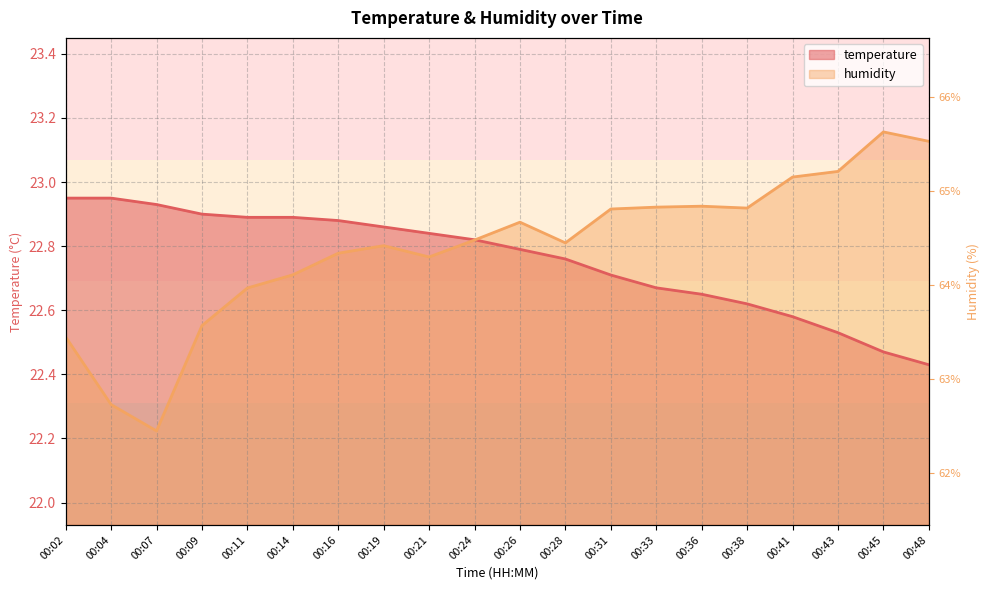

Does the chart display data point markers on the line(s)?

No